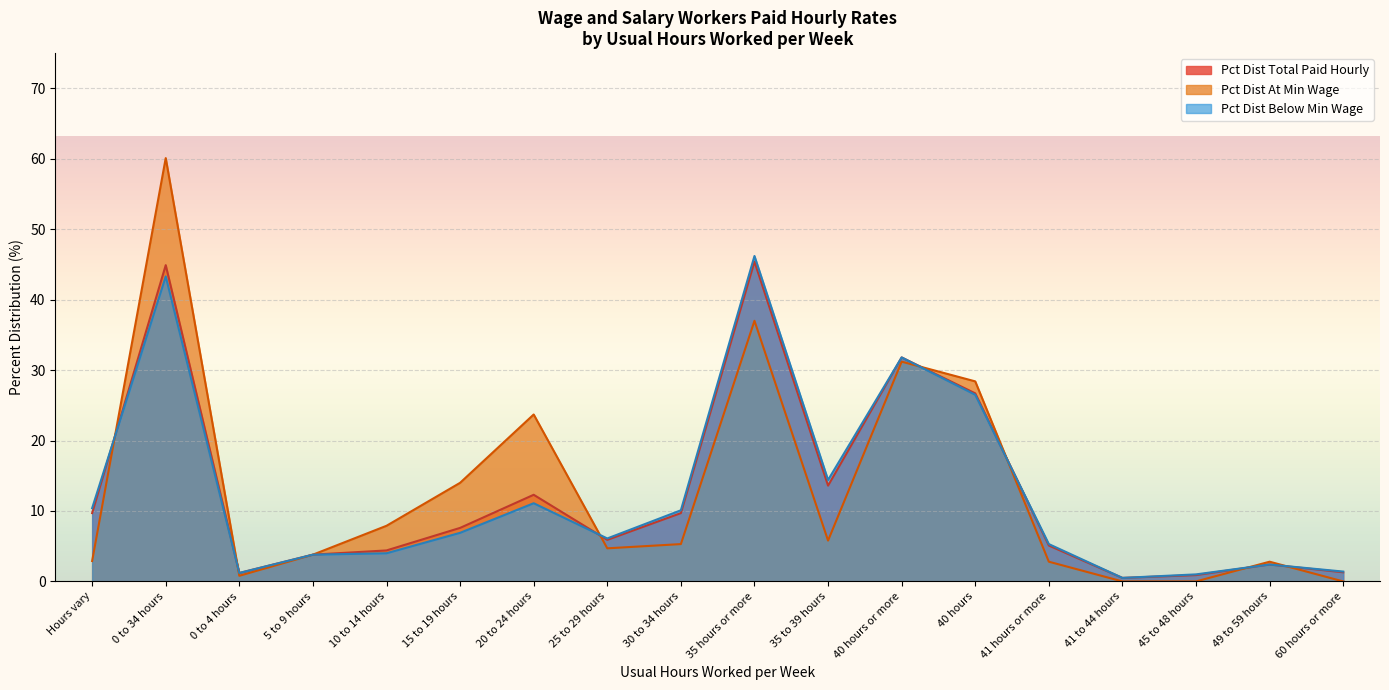

At which category does the chart reach its peak across all series?

0 to 34 hours